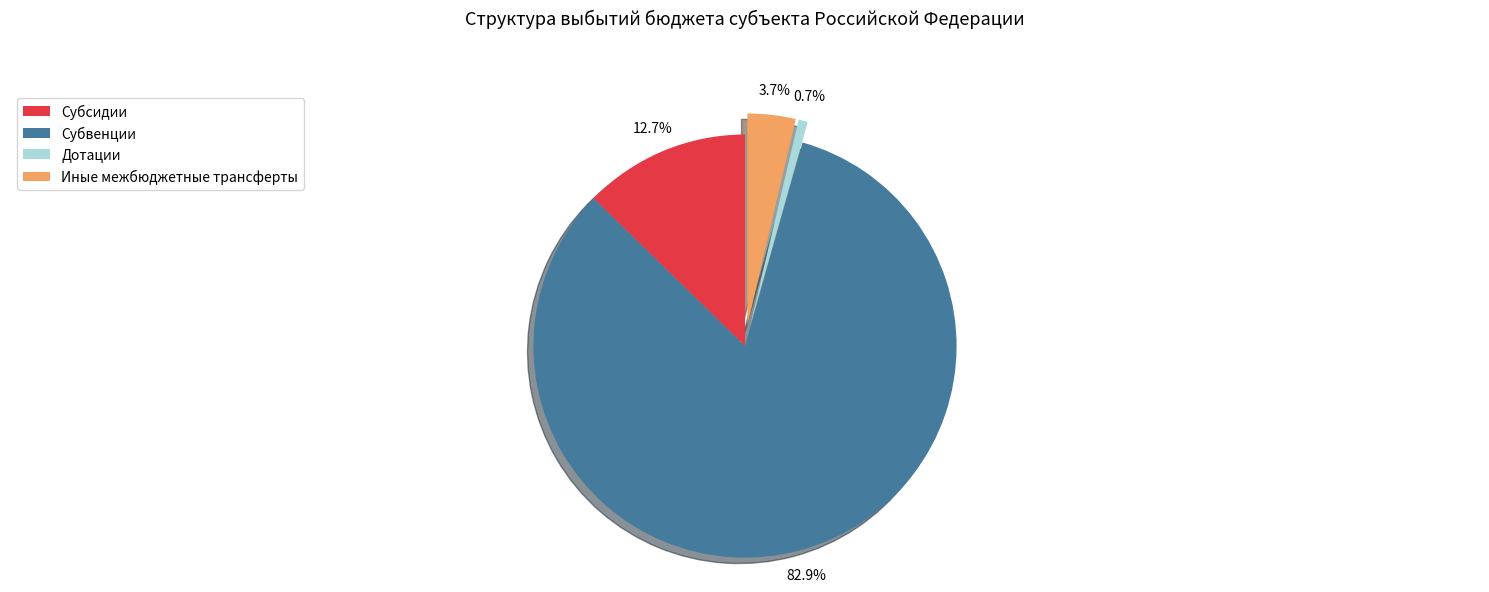

True or false: Дотации accounts for 13% of the total.

False